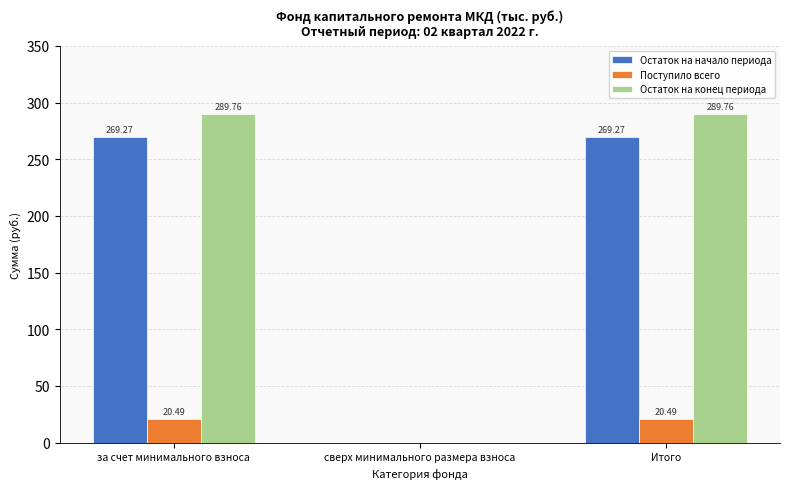

Which series has the largest total across all categories?

Остаток на конец периода